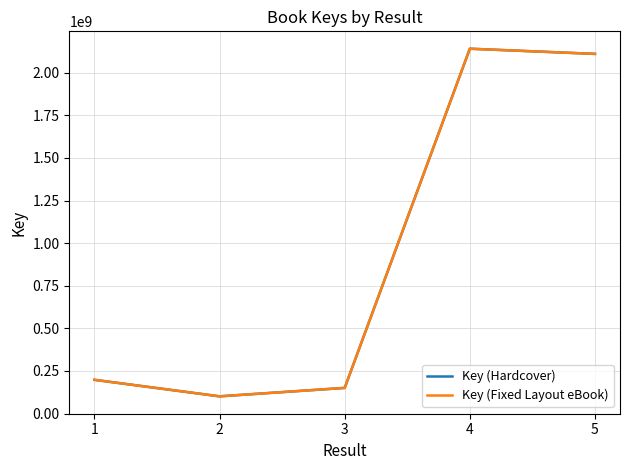

Is this an area chart (filled region under the line)?

No